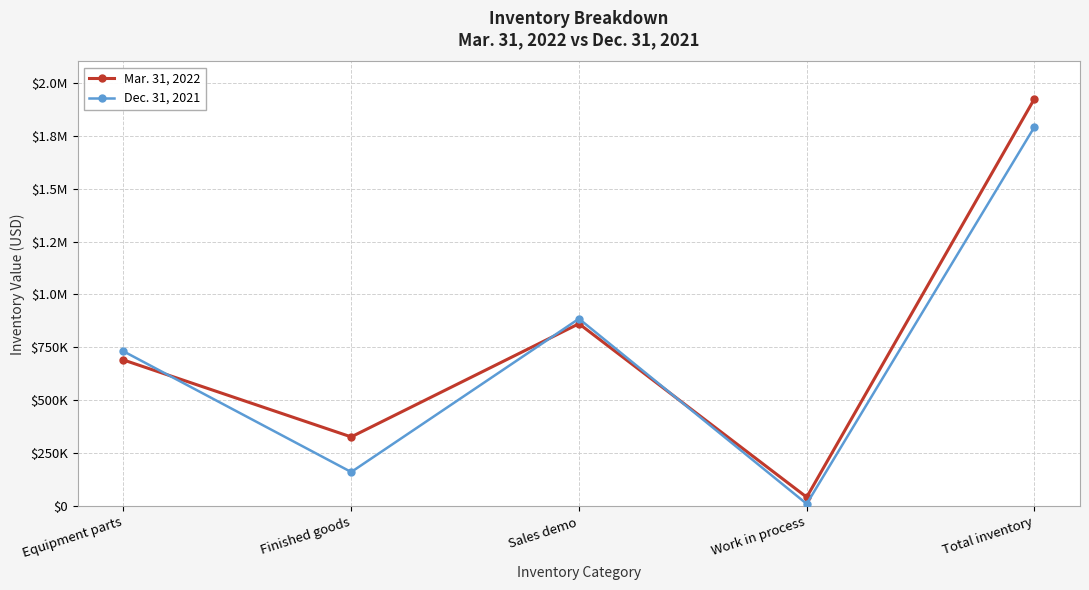

Where is Dec. 31, 2021 nearest to the value 901304?

Sales demo